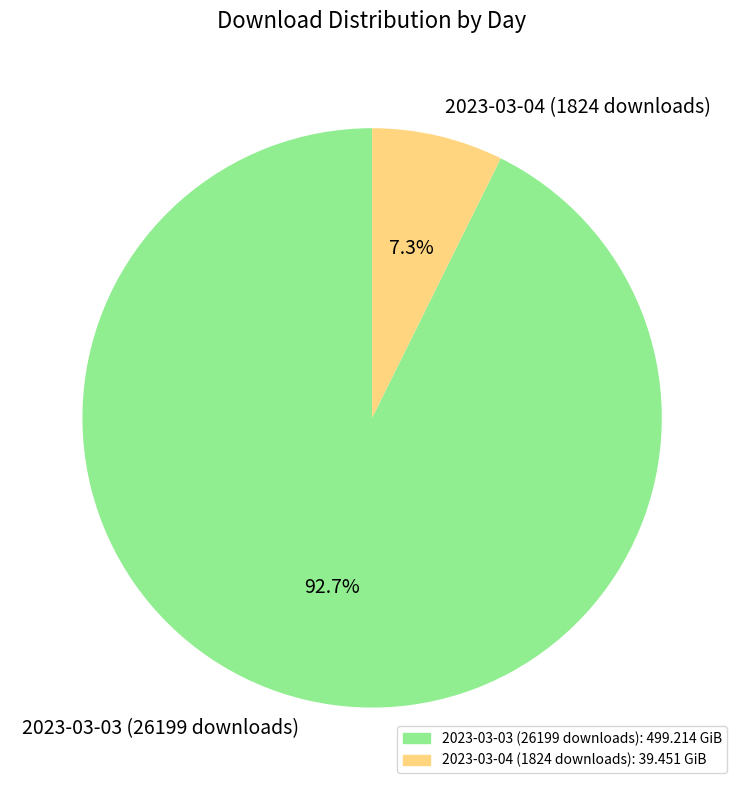

What is the ratio of the value at 2023-03-03 (26199 downloads) to the value at 2023-03-04 (1824 downloads)?

12.7